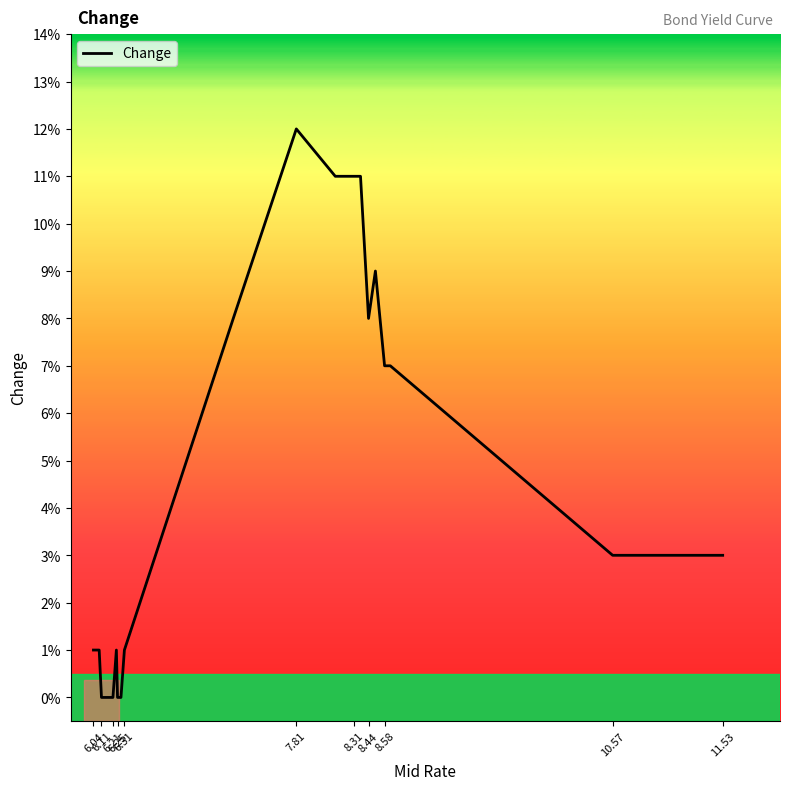

Does the chart display data point markers on the line(s)?

No